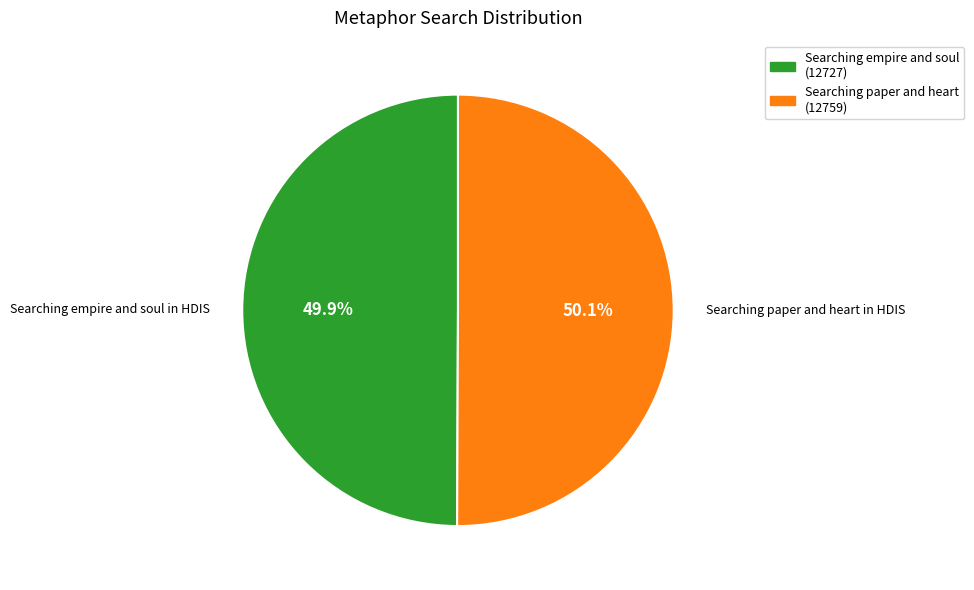

Does any single category account for the majority?

Yes